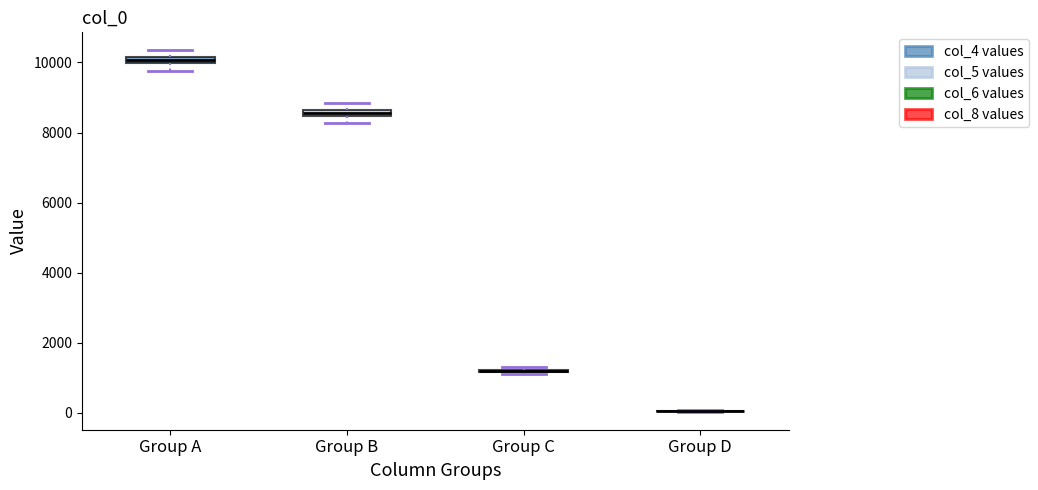

Where is the lower edge of the box for Group B on the y-axis? The values are not printed on the chart, so give them approximately, as read against the axis.

8400